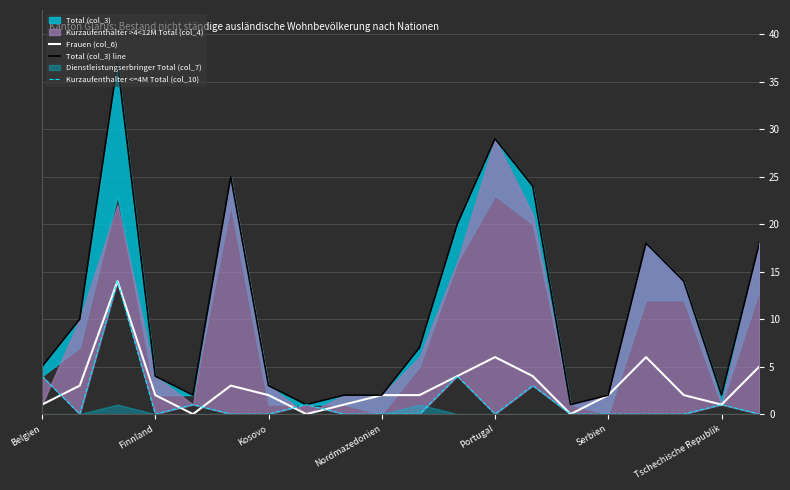

True or false: Frauen (col_6) and Total (col_3) line cross at least once.

False